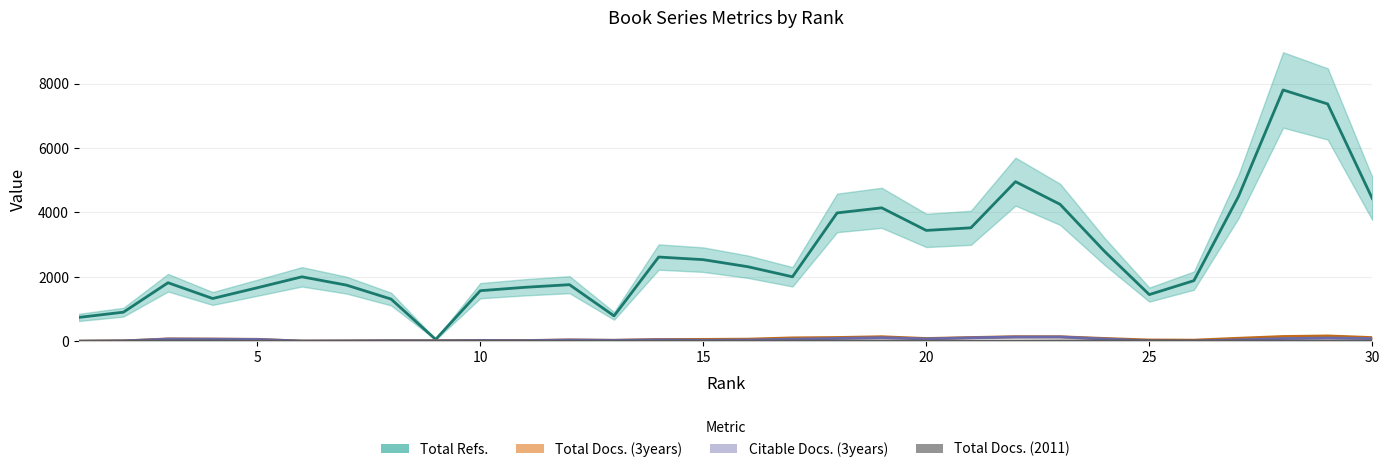

What value does the Citable Docs. (3years) series have at 19?

102